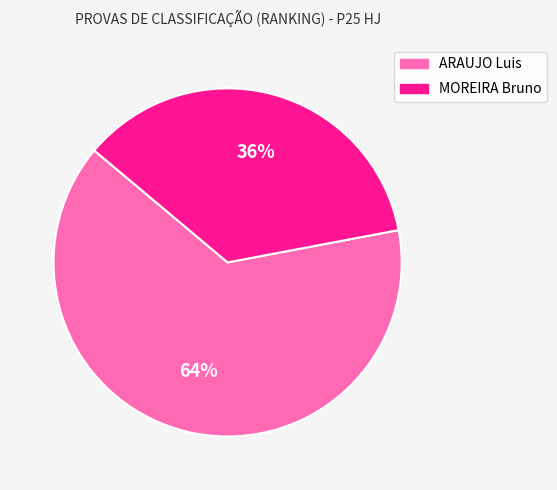

To the nearest percent, what percentage of the pie is MOREIRA Bruno?

36%